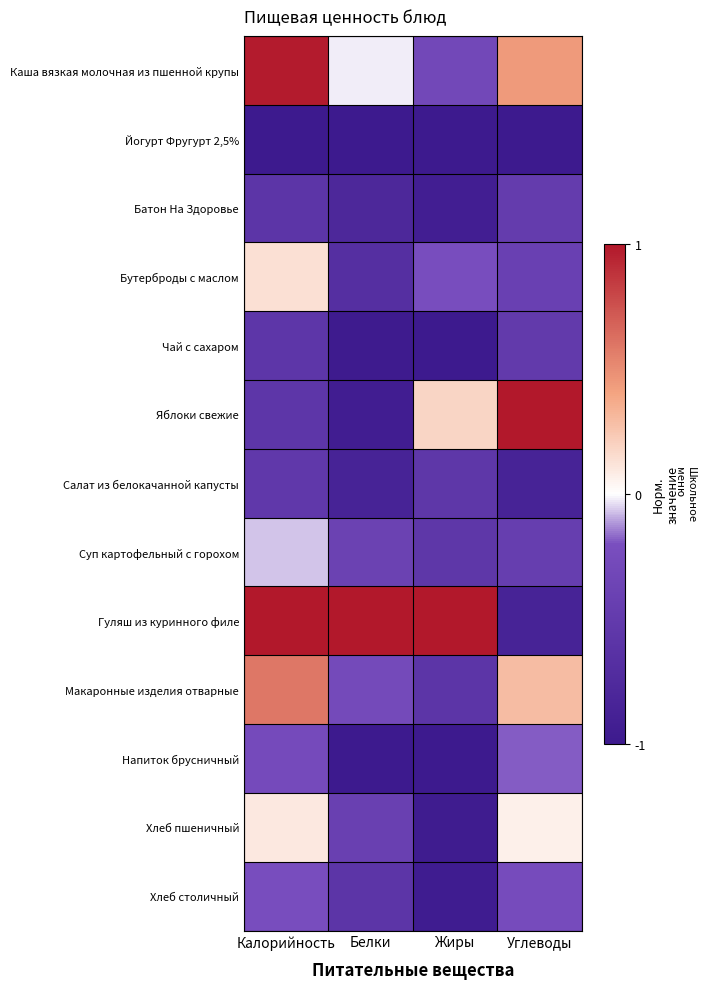

Rank the series at Калорийность from lowest to highest value.

Йогурт Фругурт 2,5%, Батон На Здоровье, Чай с сахаром, Яблоки свежие, Салат из белокачанной капусты, Напиток брусничный, Хлеб столичный, Суп картофельный с горохом, Хлеб пшеничный, Бутерброды с маслом, Макаронные изделия отварные, Каша вязкая молочная из пшенной крупы, Гуляш из куринного филе